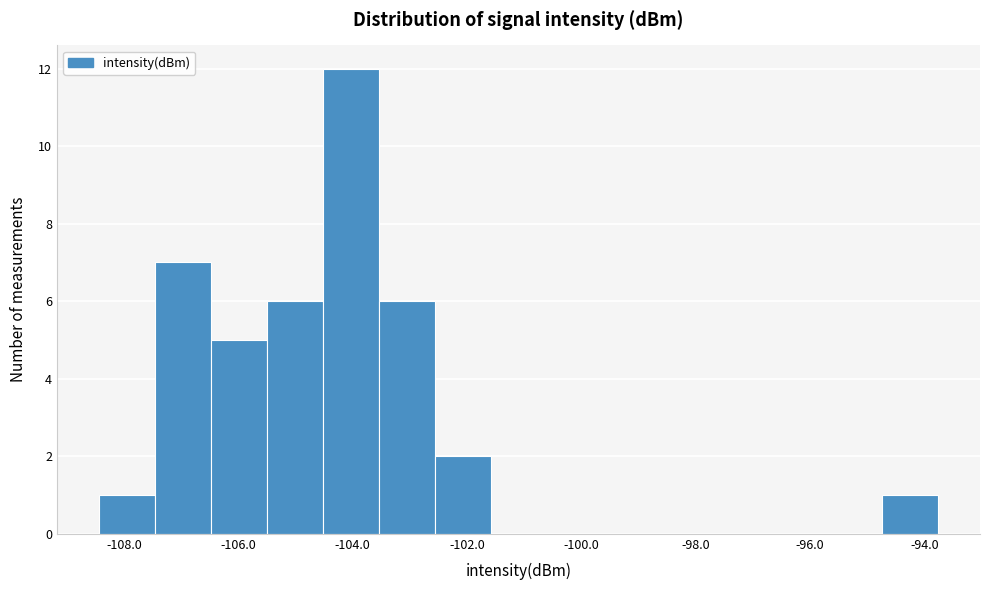

Which range on the x-axis has the tallest bar?

-104.6 to -103.6